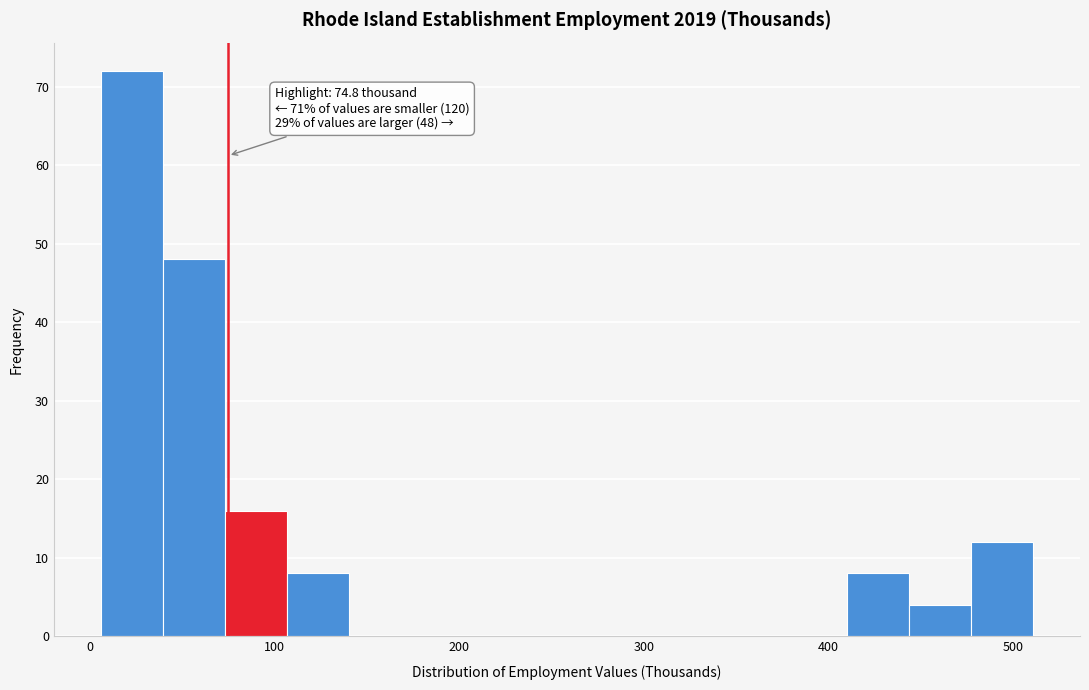

Around what value on the x-axis is the tallest bar? Give the approximate position of its centre, as read against the axis.

20